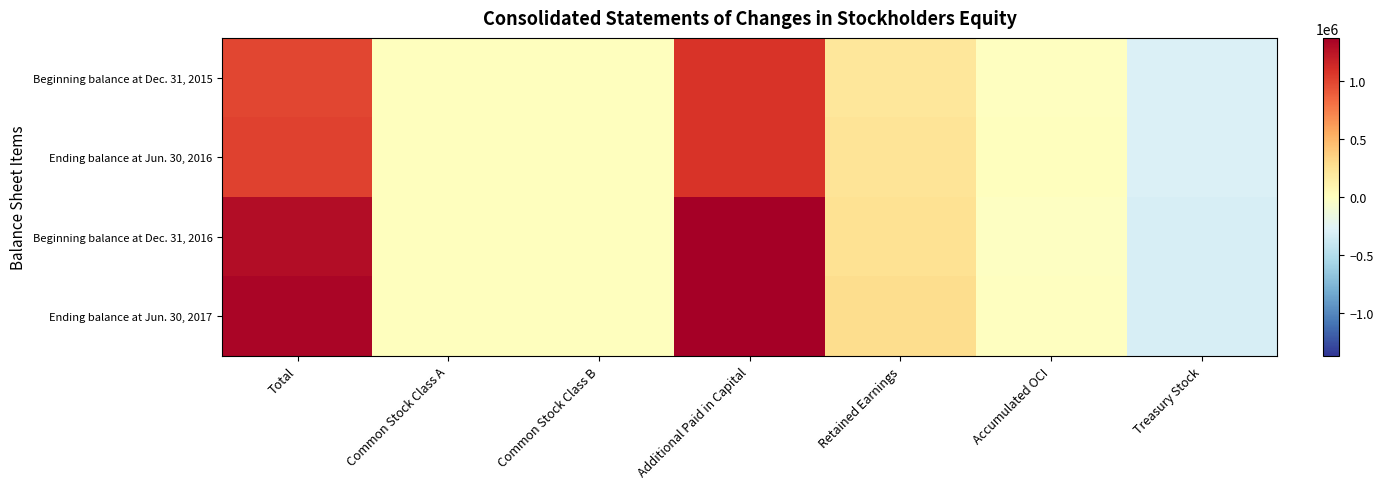

How many categories are shown in the chart?

7